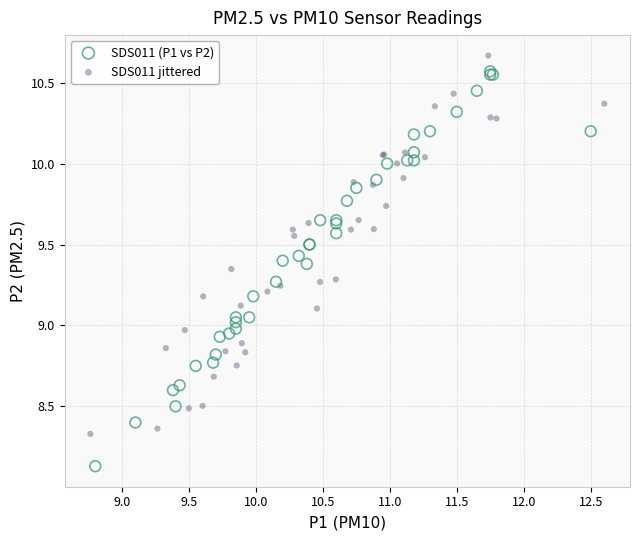

Which series has the largest Y range (max minus min)?

SDS011 (P1 vs P2)